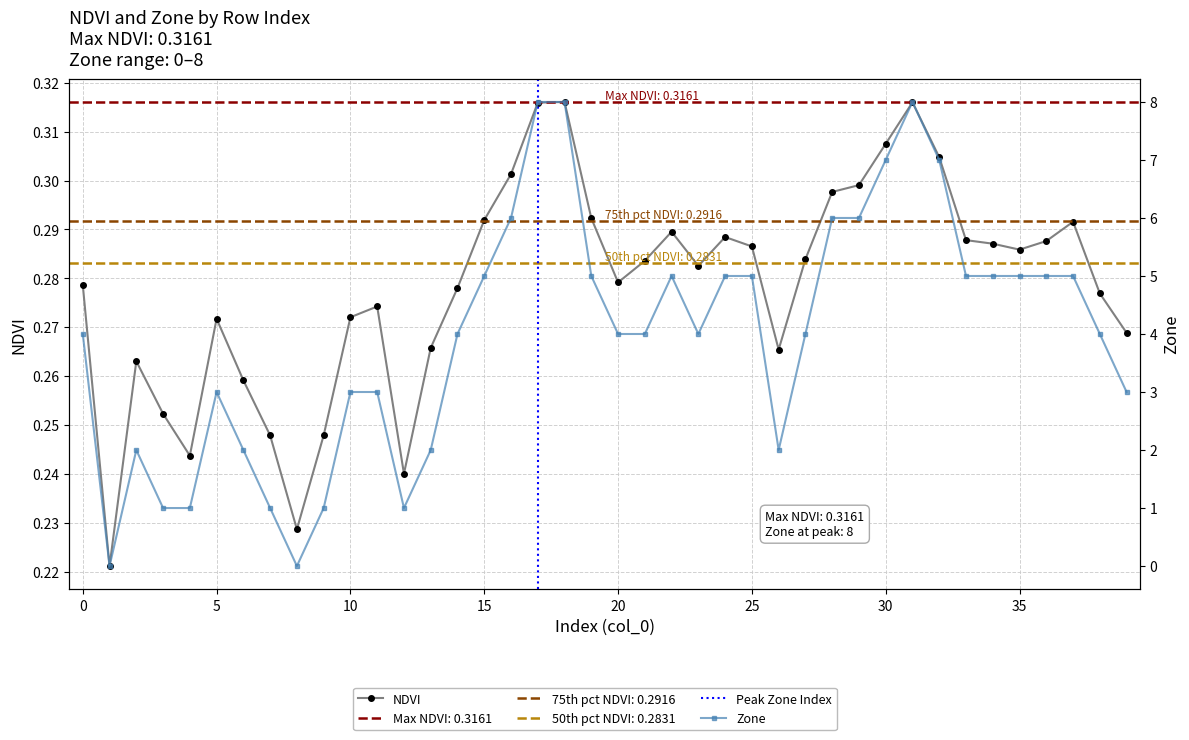

In Zone, how many points are higher than both neighbors (excluding endpoints)?

4